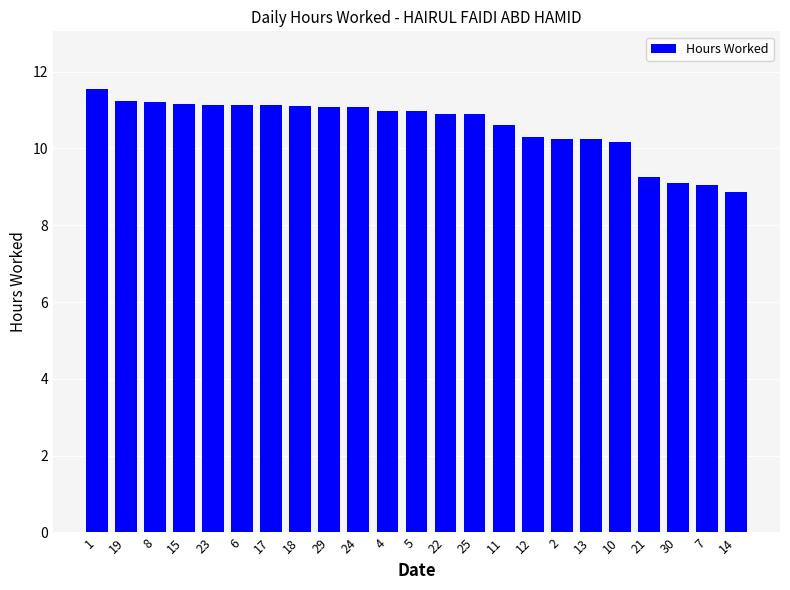

How many data points are above 10?

19